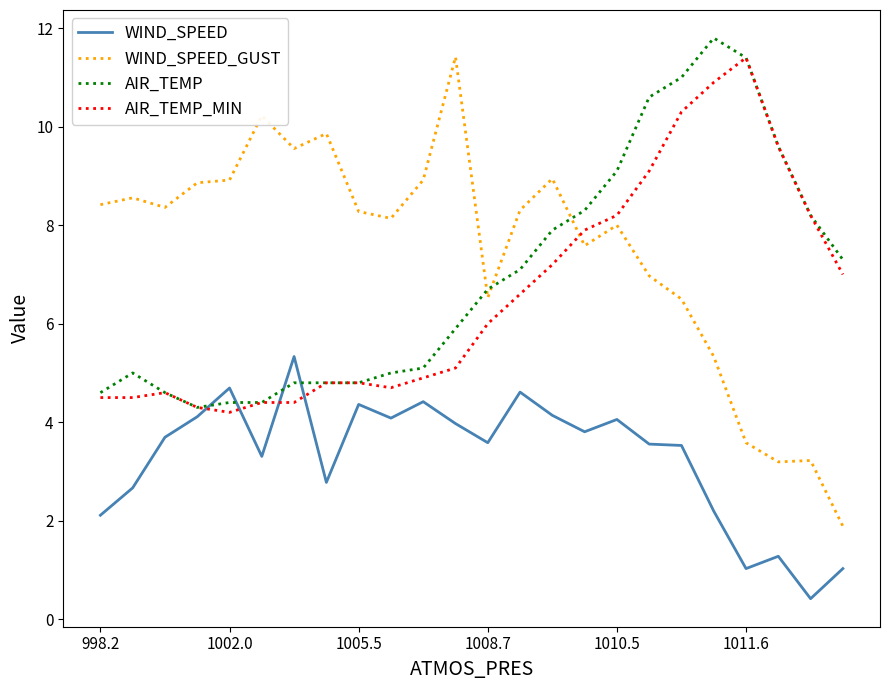

What is the difference between the second highest and second lowest values in the WIND_SPEED series?

3.7